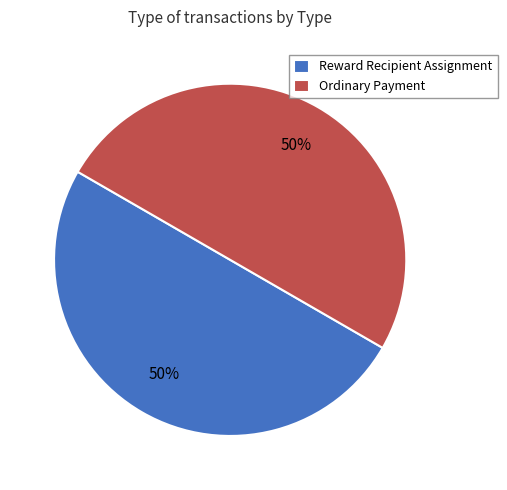

Count the number of slices in the pie.

2